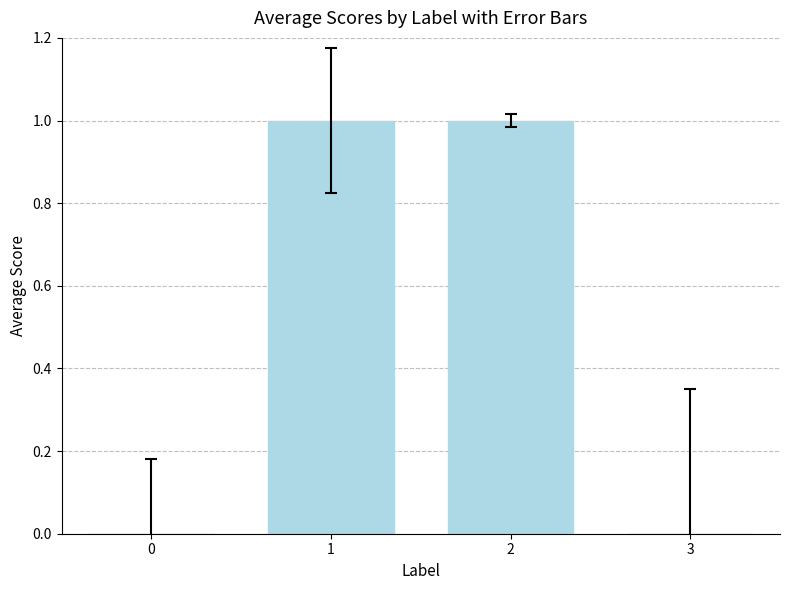

True or false: the data shows 0 at 3.

True